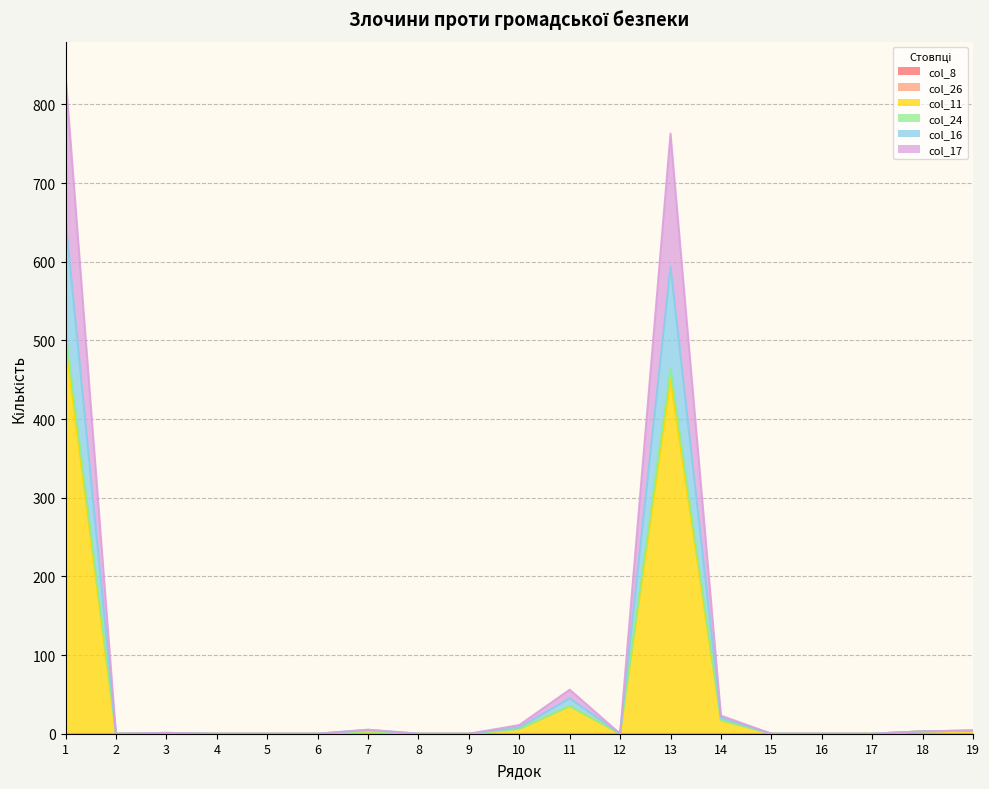

How many interior local peaks does the col_16 series have?

4